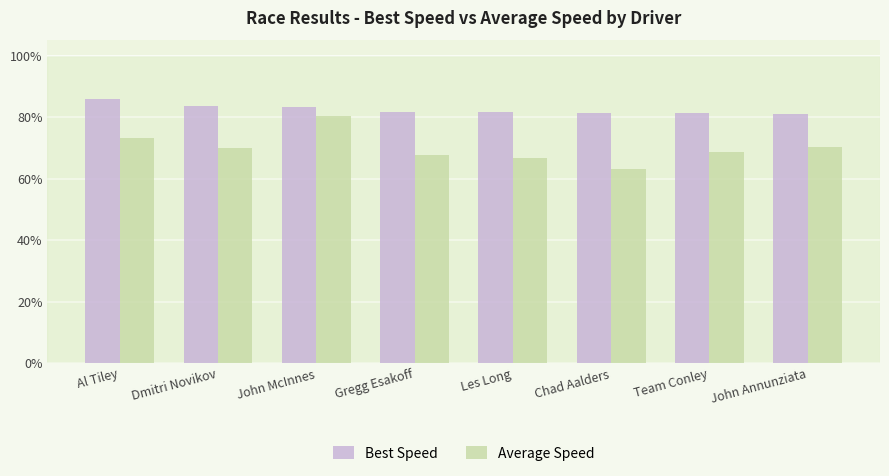

What position from the right is John McInnes?

6